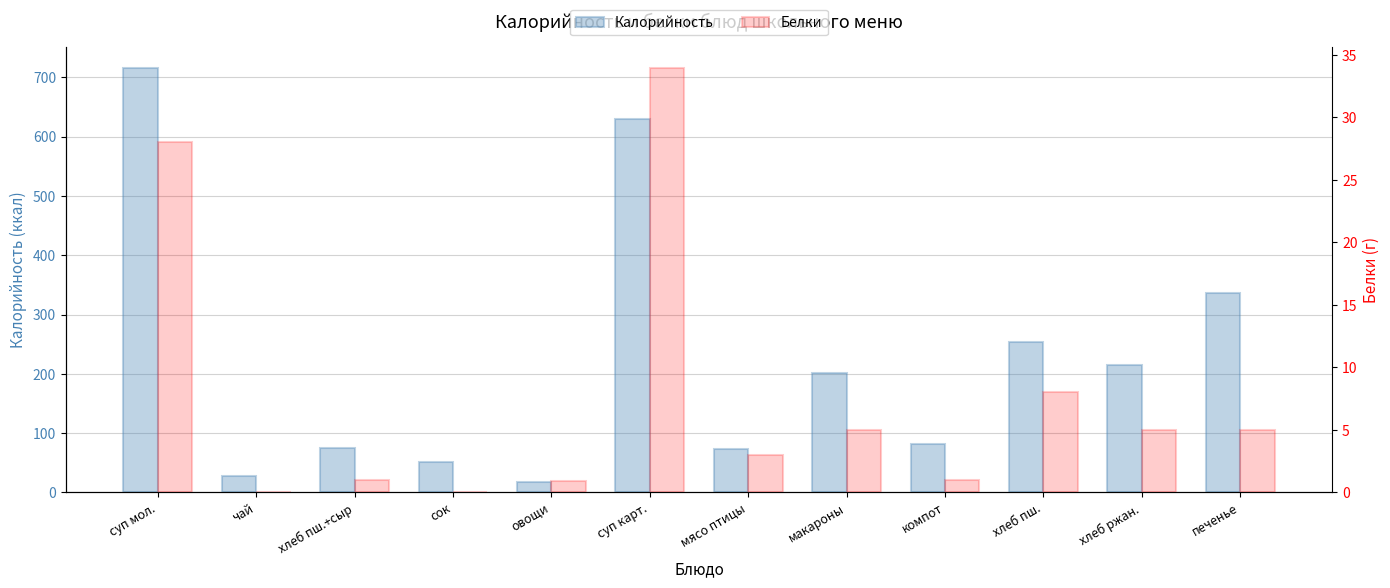

Rank the categories by Белки value from highest to lowest.

суп карт., суп мол., хлеб пш., макароны, хлеб ржан., печенье, мясо птицы, хлеб пш.+сыр, компот, овощи, чай, сок